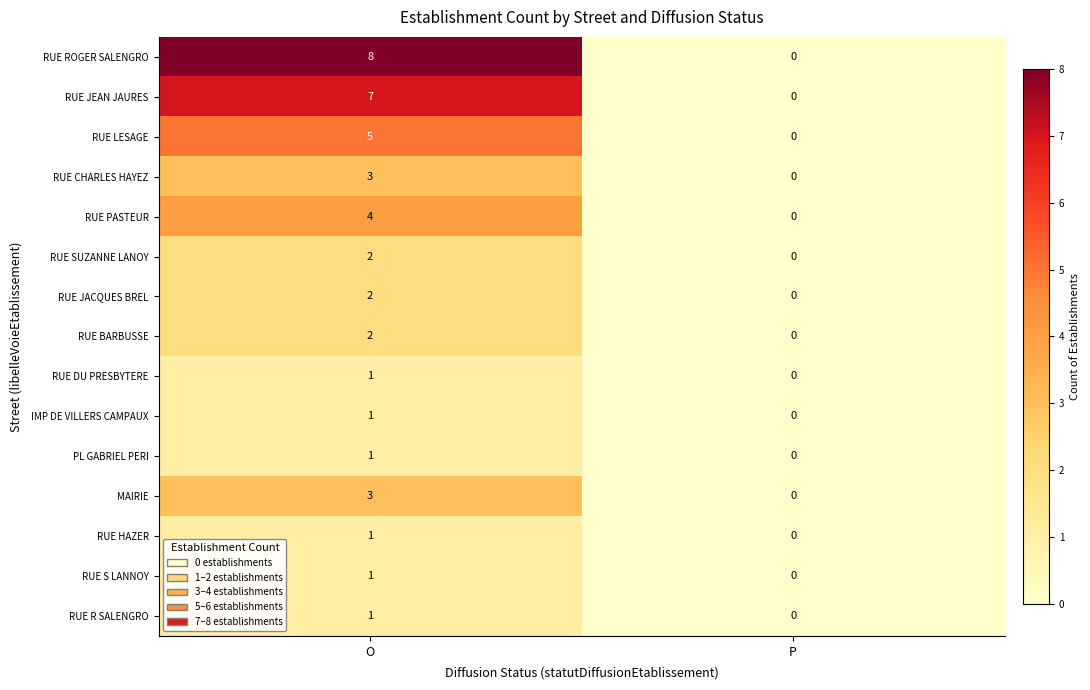

Reading left to right, list all the values displayed in this chart.

RUE ROGER SALENGRO: O=8	P=0
RUE JEAN JAURES: O=7	P=0
RUE LESAGE: O=5	P=0
RUE CHARLES HAYEZ: O=3	P=0
RUE PASTEUR: O=4	P=0
RUE SUZANNE LANOY: O=2	P=0
RUE JACQUES BREL: O=2	P=0
RUE BARBUSSE: O=2	P=0
RUE DU PRESBYTERE: O=1	P=0
IMP DE VILLERS CAMPAUX: O=1	P=0
PL GABRIEL PERI: O=1	P=0
MAIRIE: O=3	P=0
RUE HAZER: O=1	P=0
RUE S LANNOY: O=1	P=0
RUE R SALENGRO: O=1	P=0